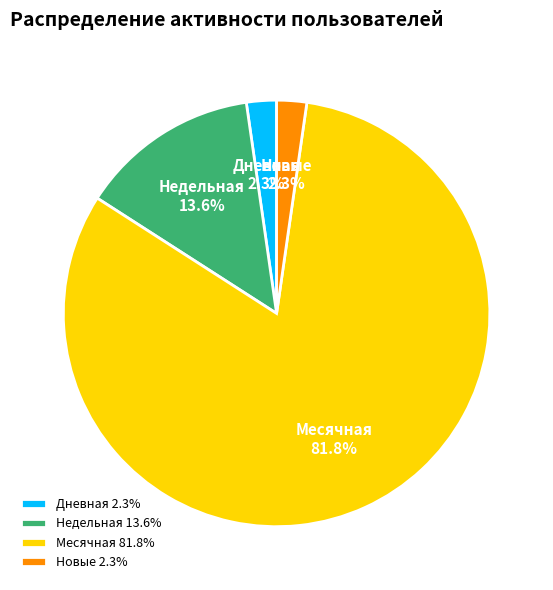

Combined, do Недельная and Месячная account for over 50%?

Yes